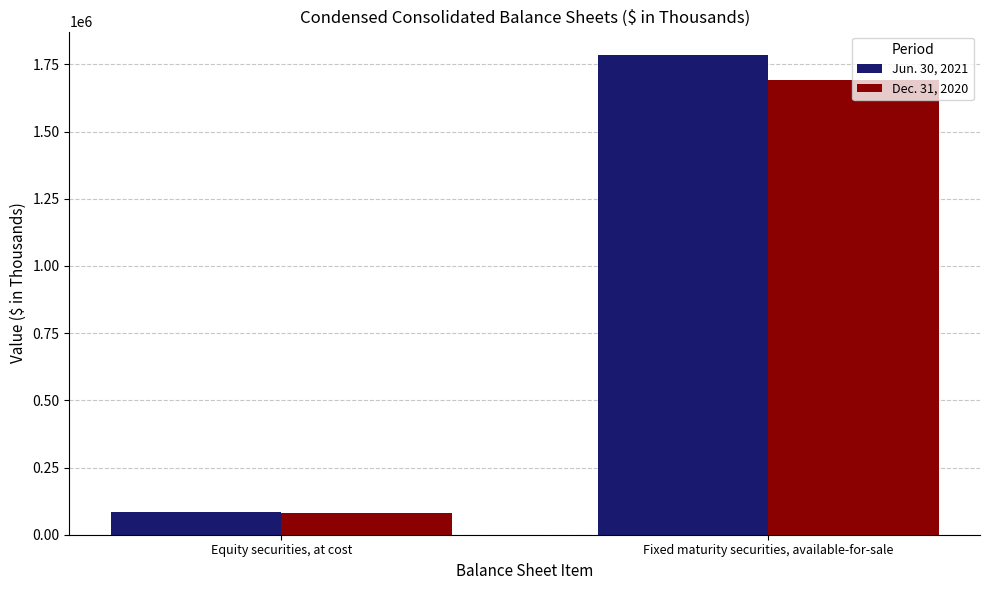

The value of Jun. 30, 2021 at Equity securities, at cost is 84909. True or false?

True